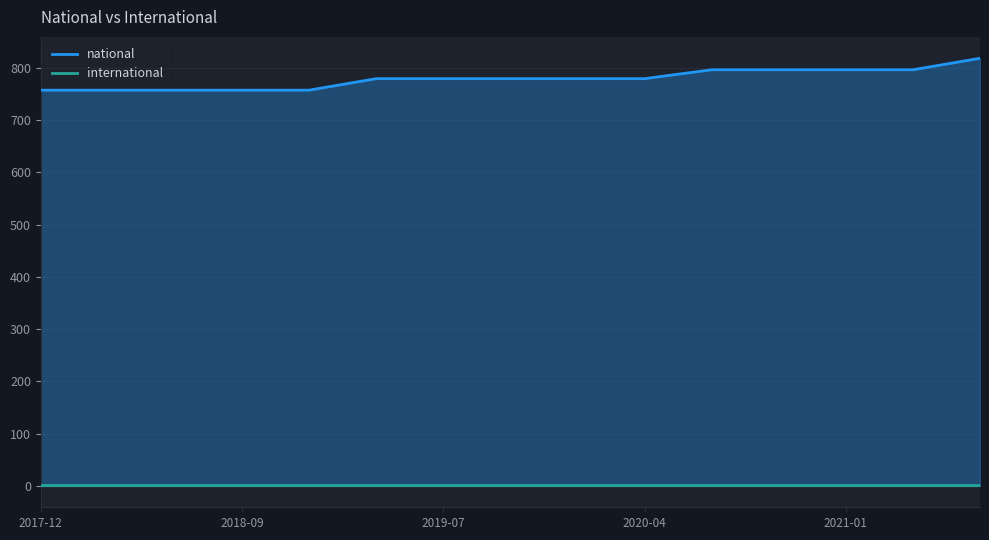

Which series has the largest total across all categories?

national